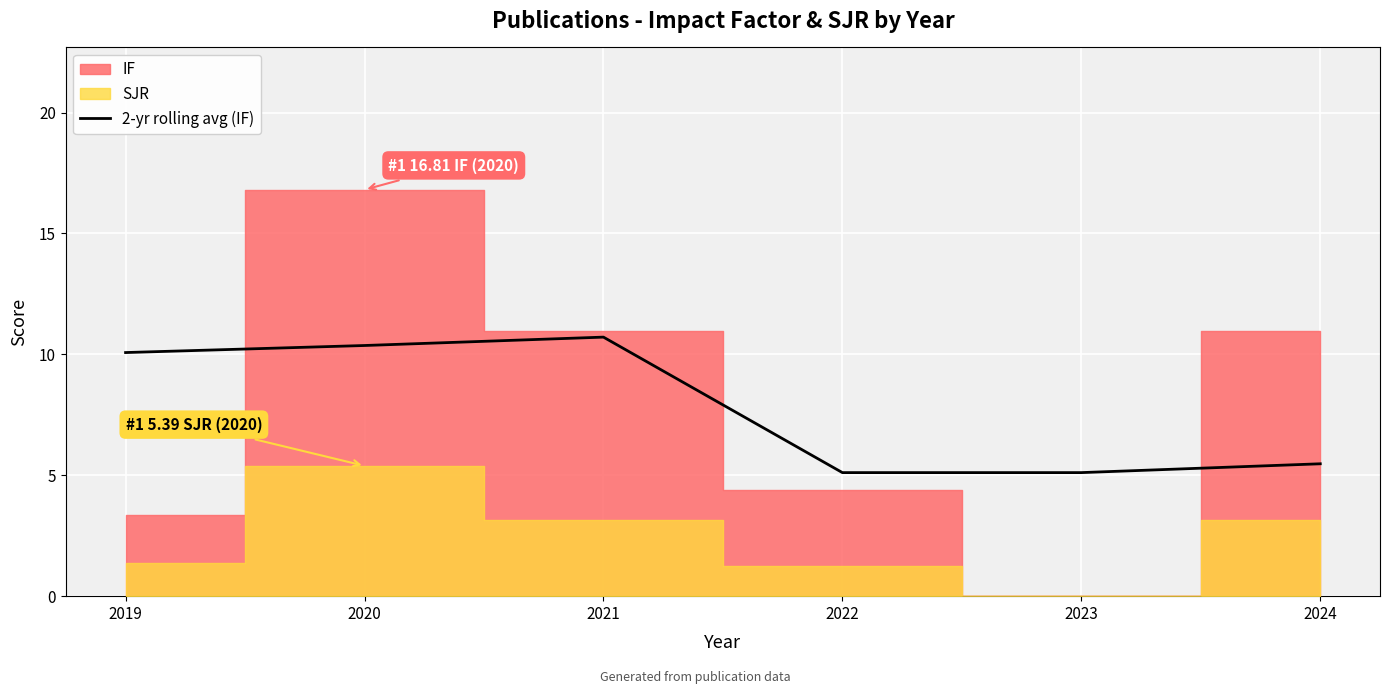

True or false: 2-yr rolling avg (IF) has a value of 10.7 at 2021.

True